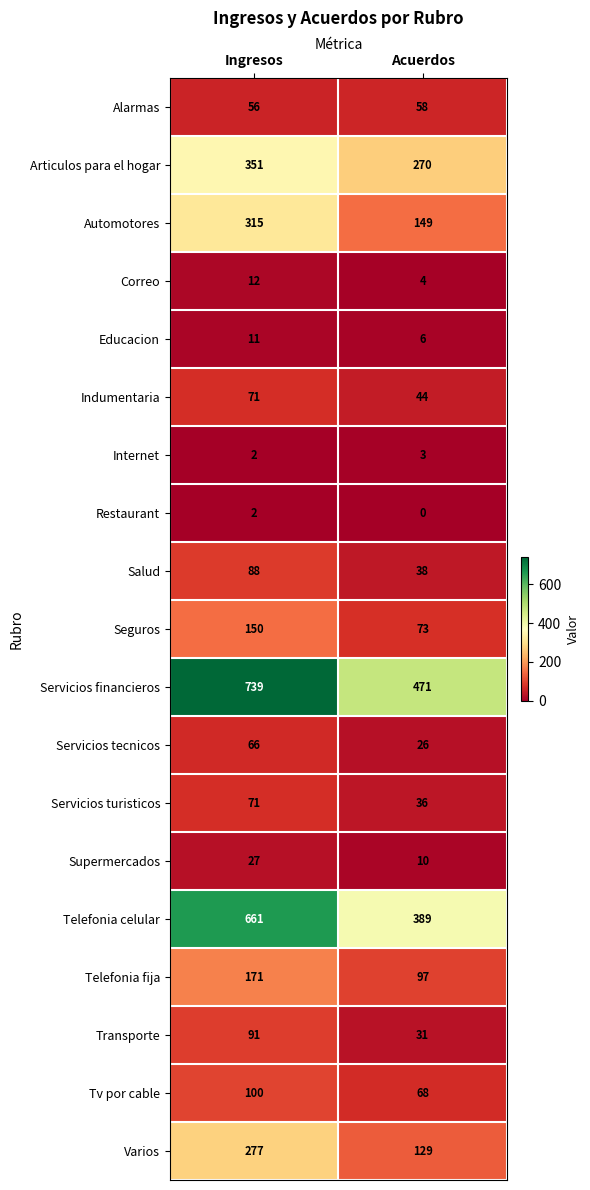

What is the difference between the maximum and minimum values in the Indumentaria series?

27